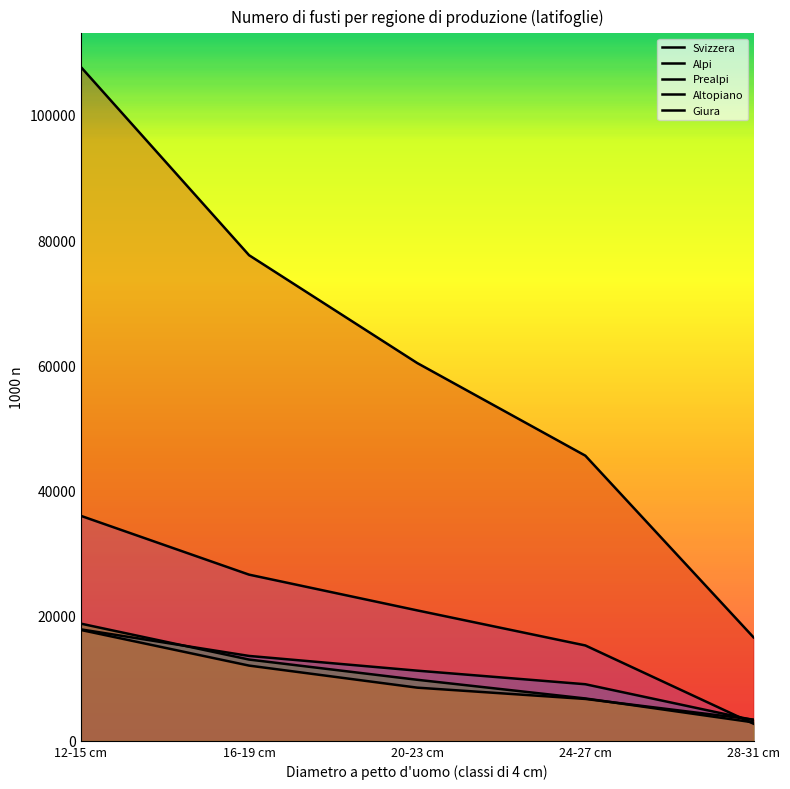

Does the chart have visible grid lines?

No